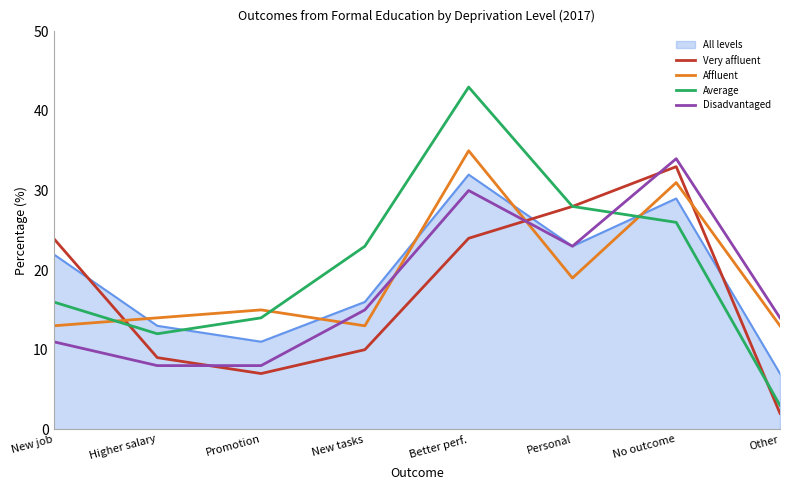

The value of Average at Promotion is 6. True or false?

False